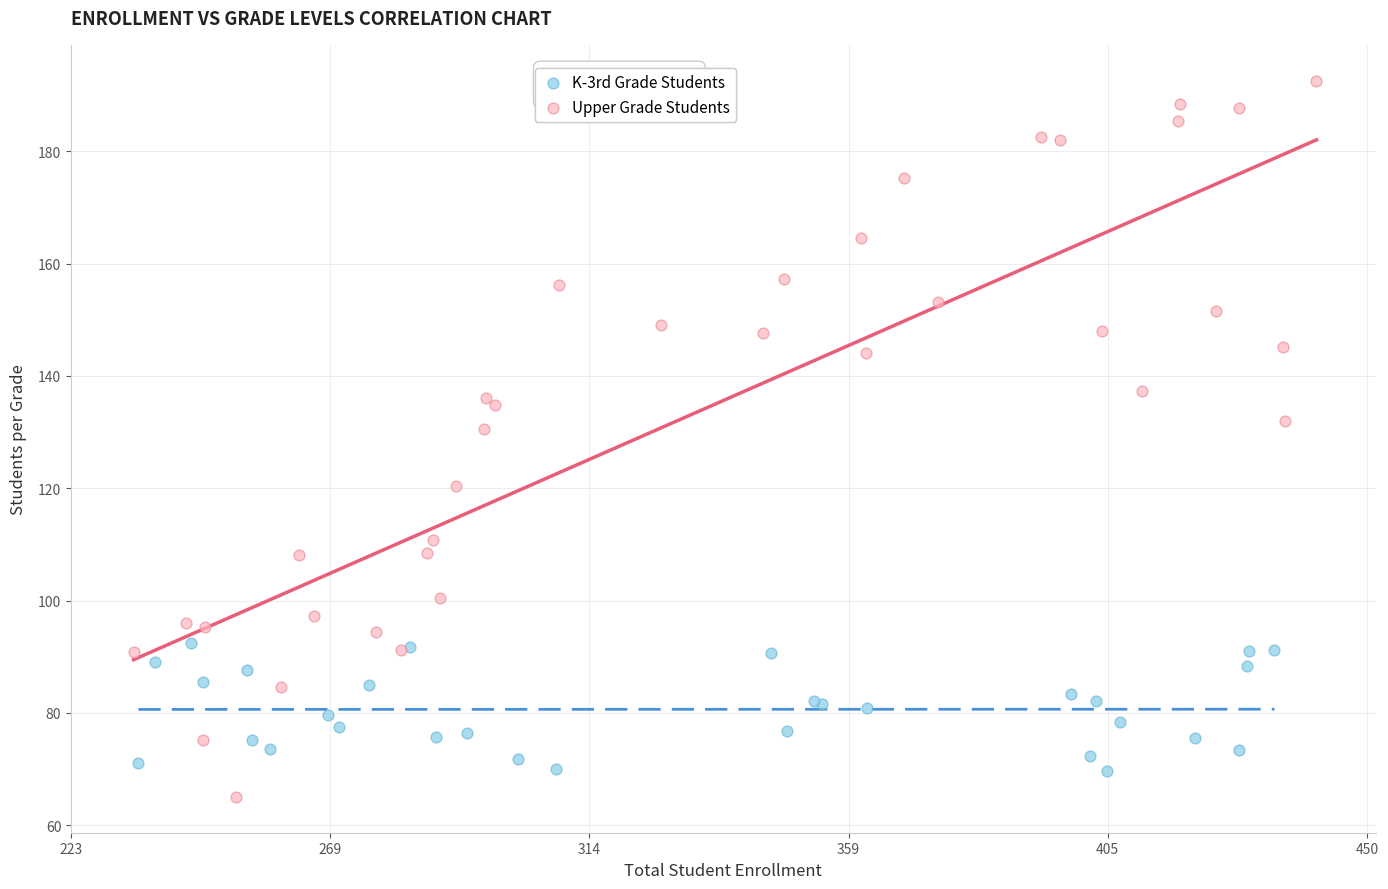

Which series reaches the maximum Y coordinate?

Upper Grade Students